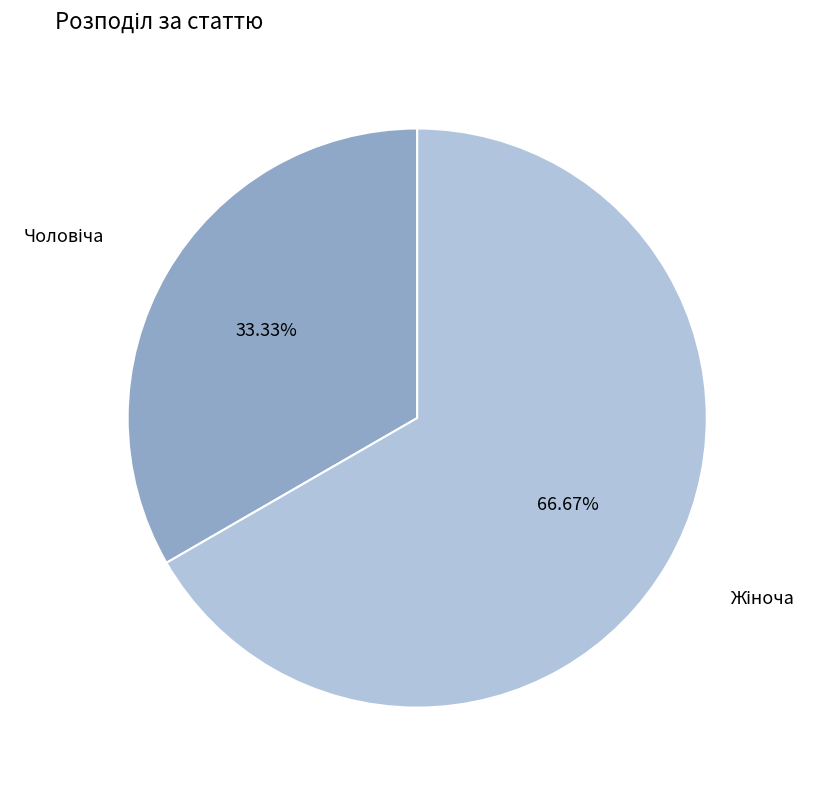

How many segments does this pie chart have?

2